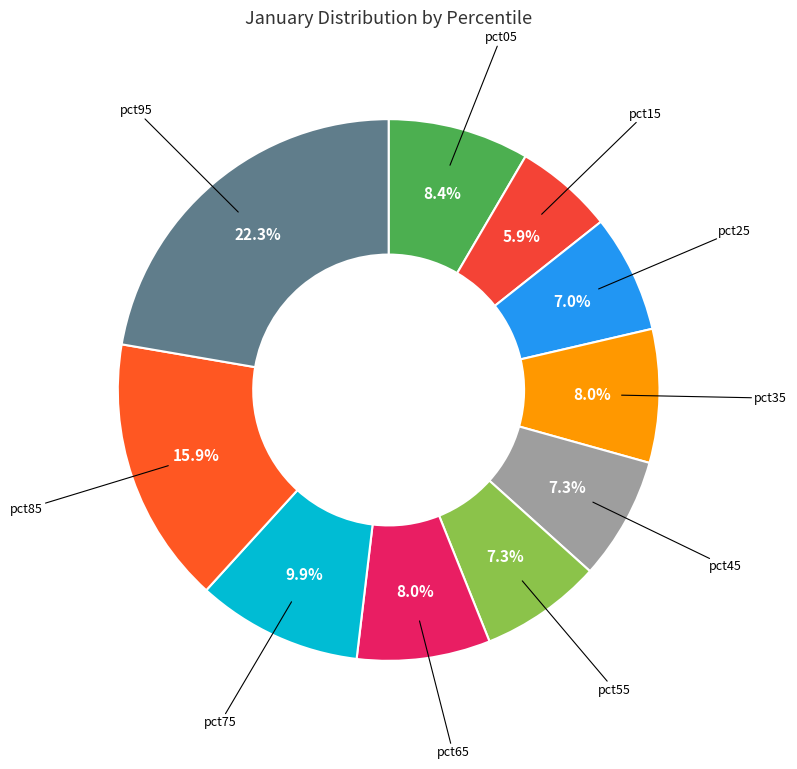

To the nearest percent, what is the difference between the largest and smallest slice percentages?

16%